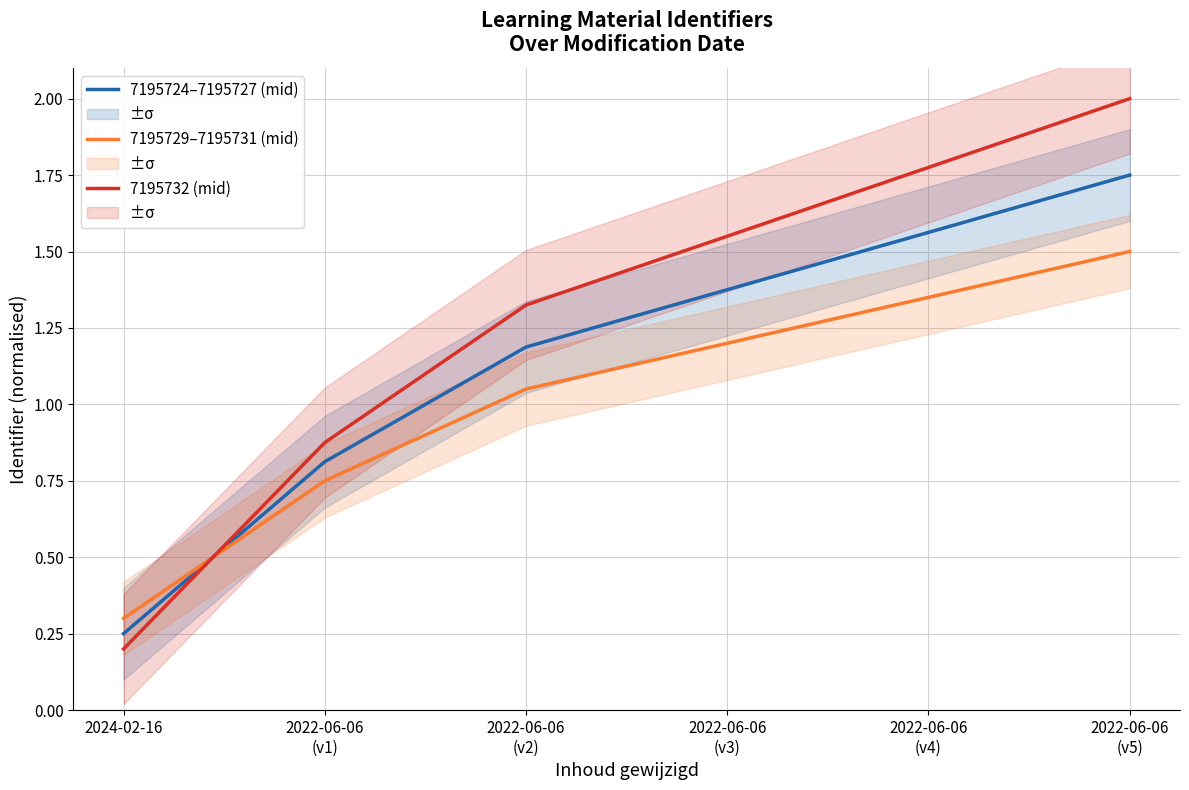

What is the total value across all series at 2022-06-06
(v5)?

5.2